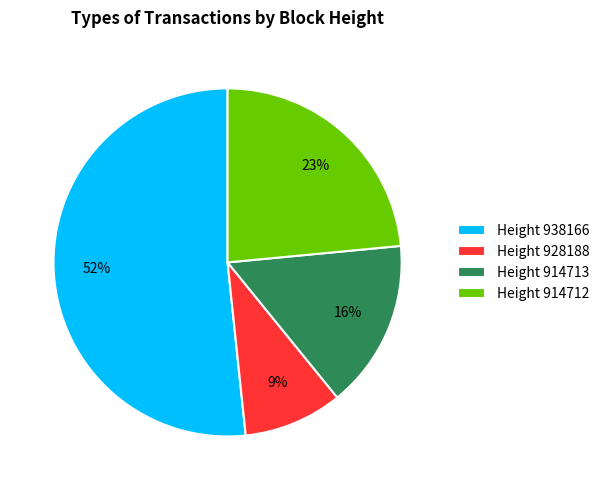

Which has a higher value, Height 914713 or Height 914712?

Height 914712